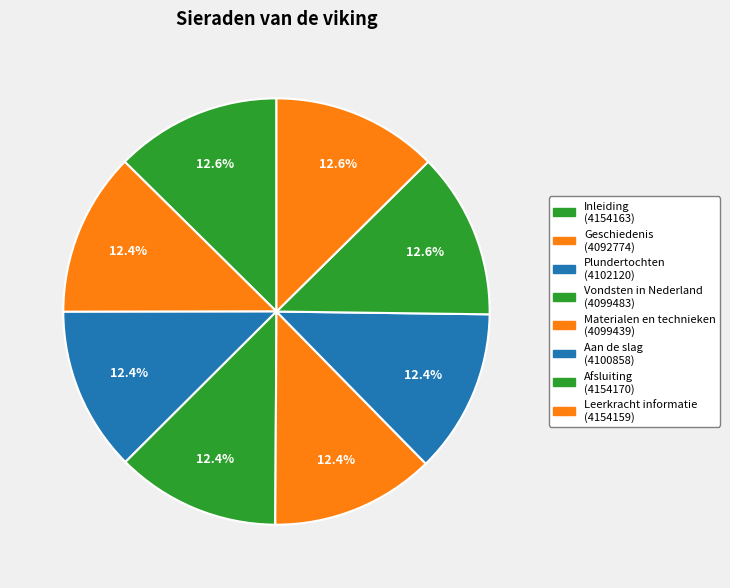

The Aan de slag slice represents 12% of the pie. True or false?

True